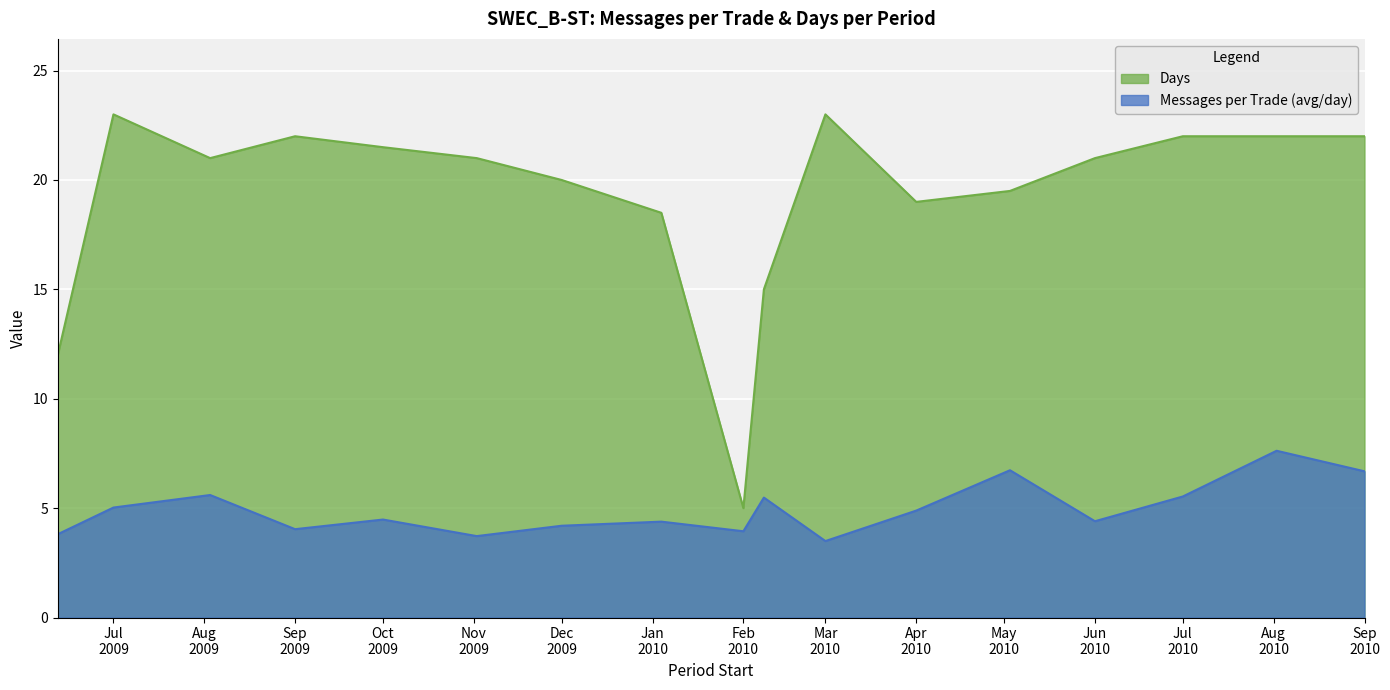

What is the value of the Days point at the 6th from the left?

21.0